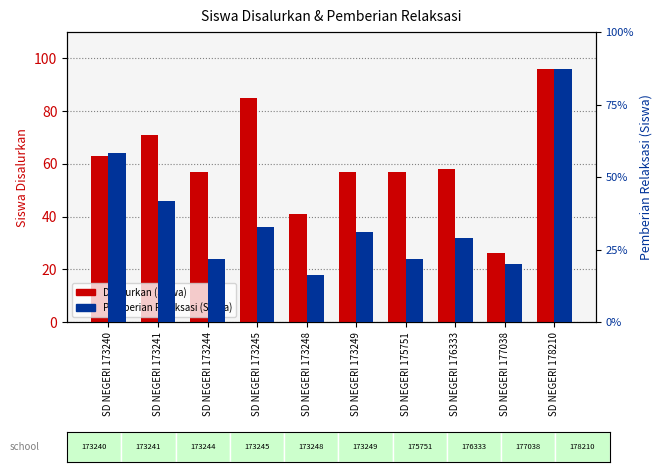

What are all the series names shown in the legend?

Disalurkan (Siswa), Pemberian Relaksasi (Siswa)